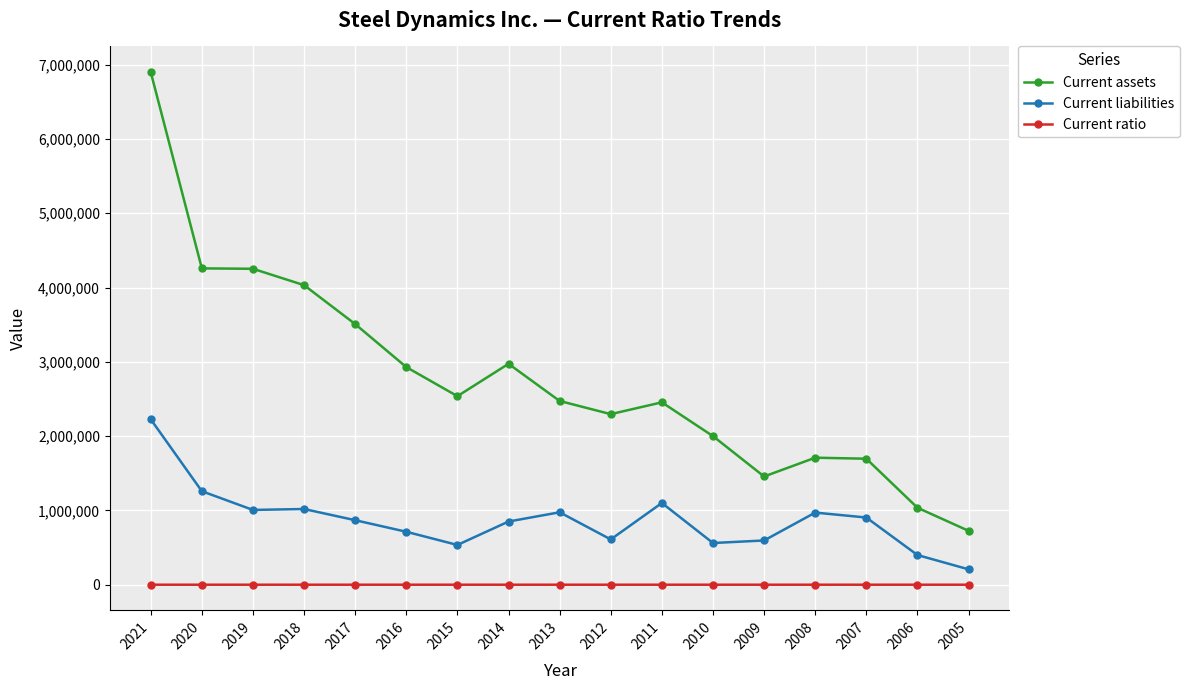

What is the value of the Current ratio point at the 7th from the left?

4.7